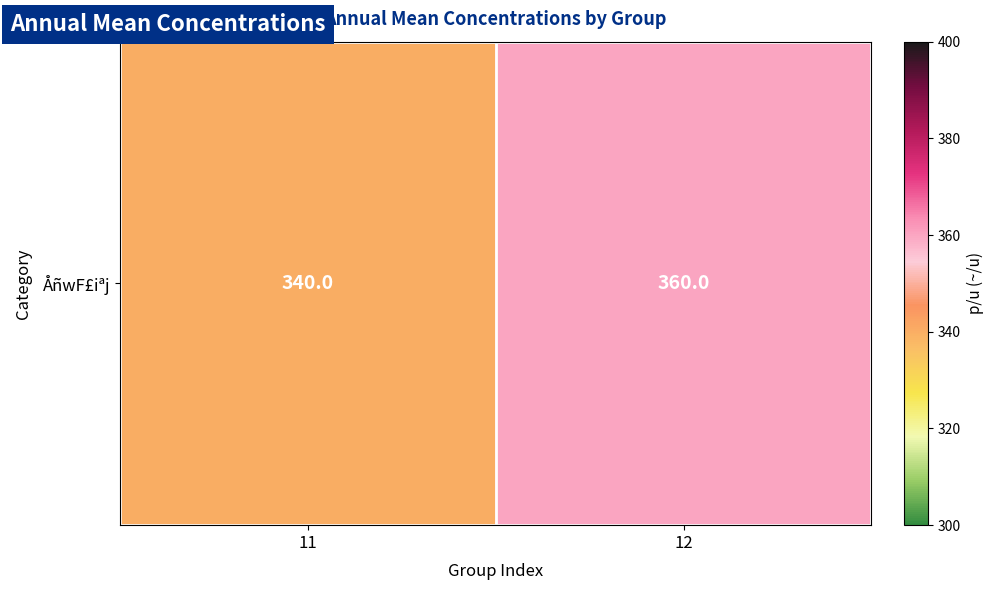

Rank the categories by value from highest to lowest.

12, 11